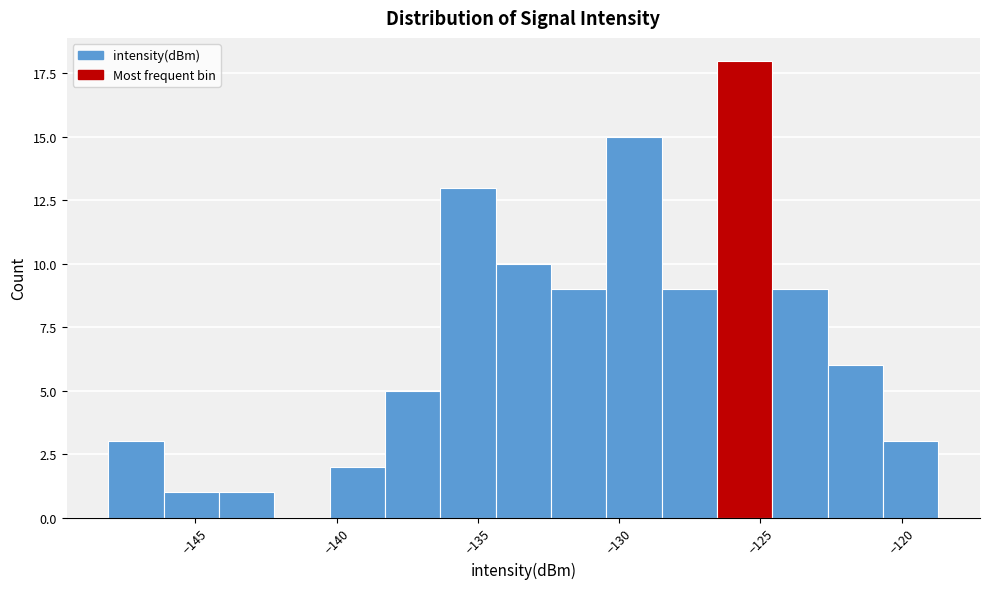

Read against the x-axis, roughly where is the centre of the tallest bar?

-125.5